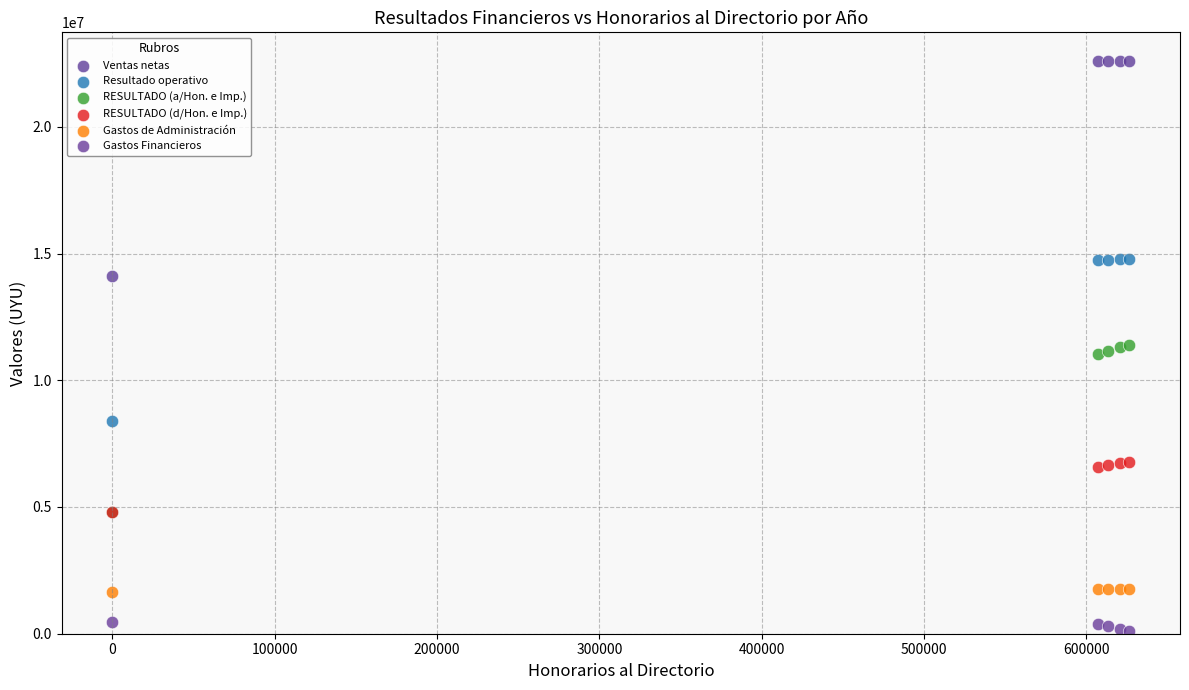

Which series contains the lowest Y value?

Gastos Financieros